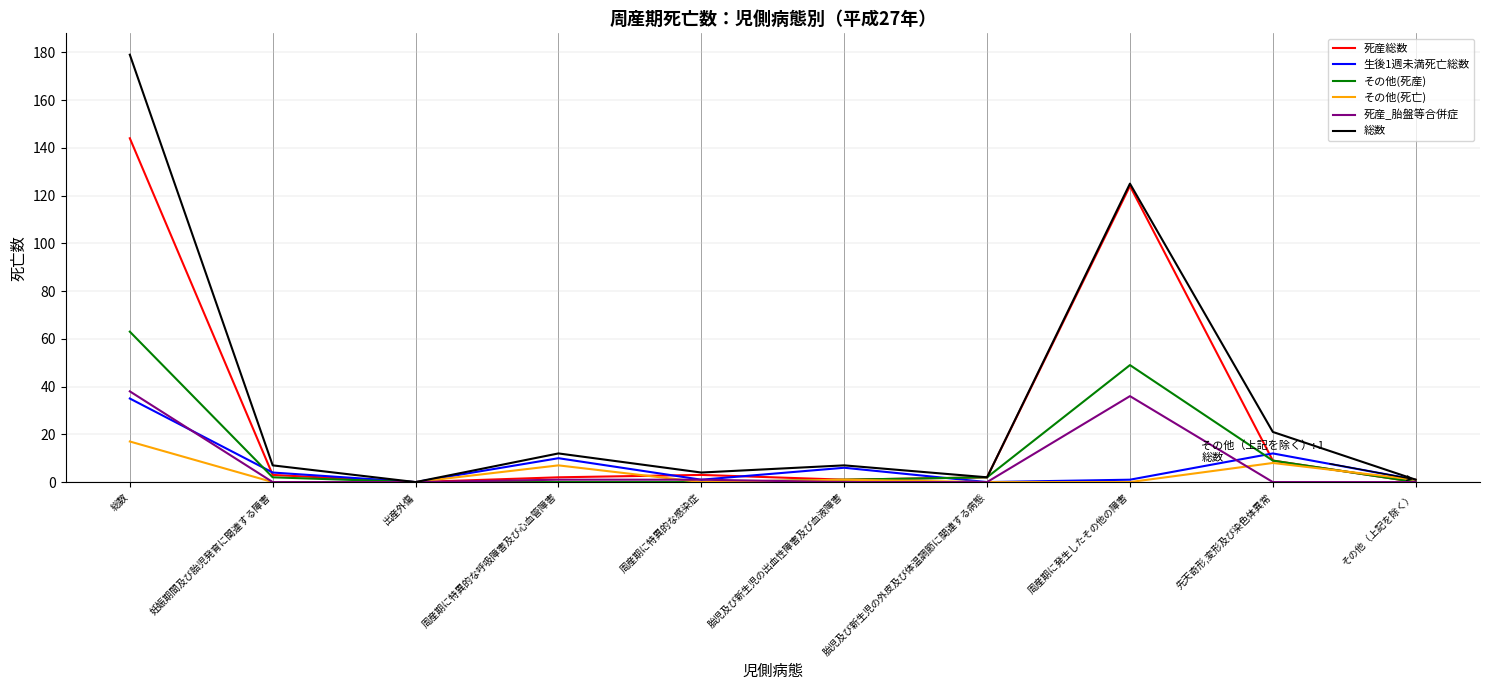

Which series has the widest spread of values?

総数